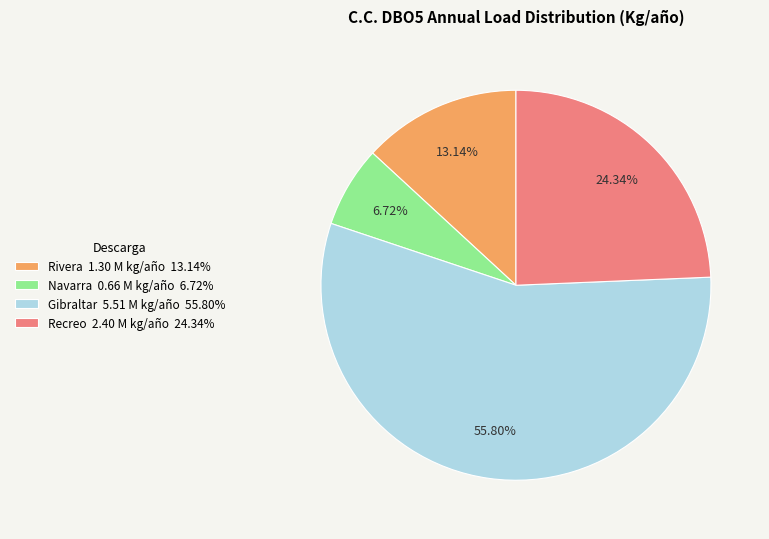

Is Rivera the majority of the pie?

No